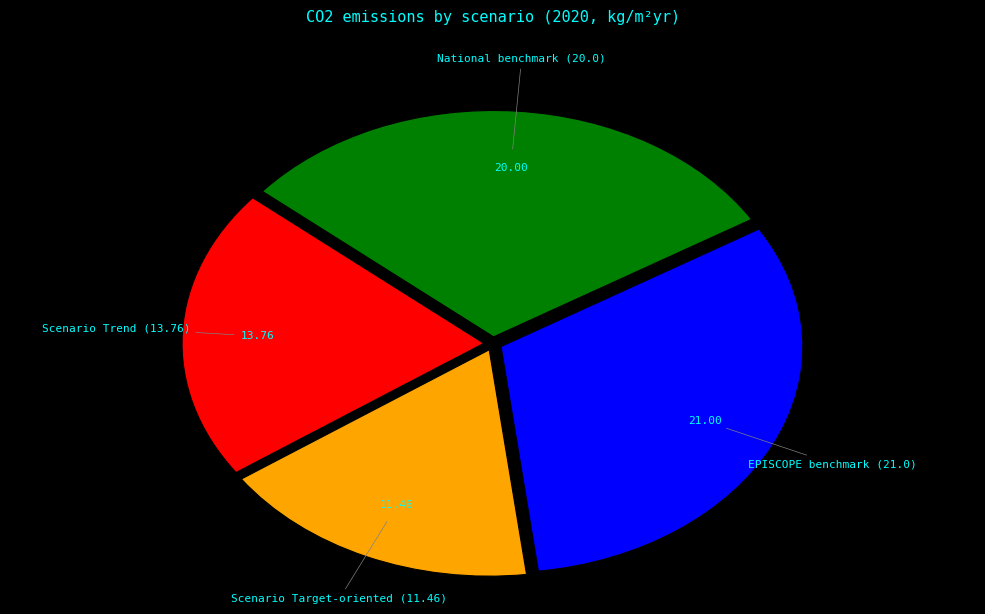

Is there any slice that represents more than half of the pie?

No